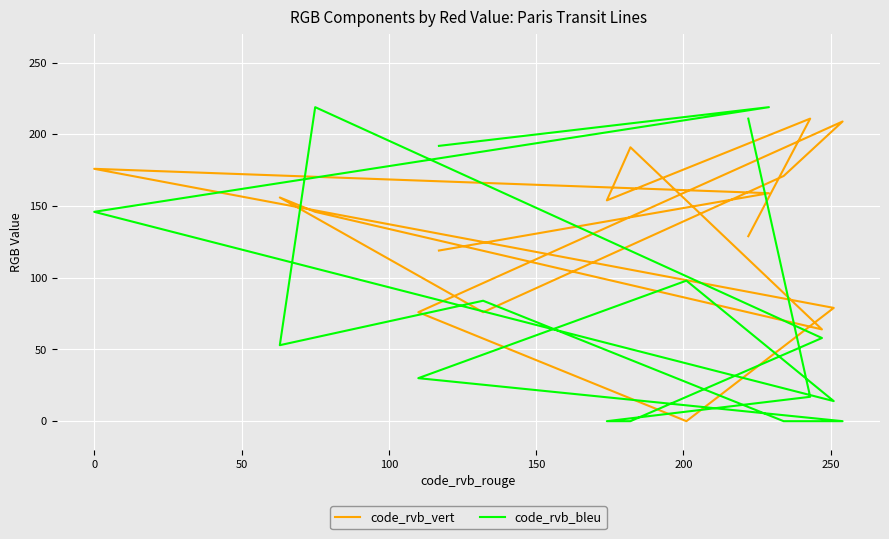

Is this an area chart (filled region under the line)?

No